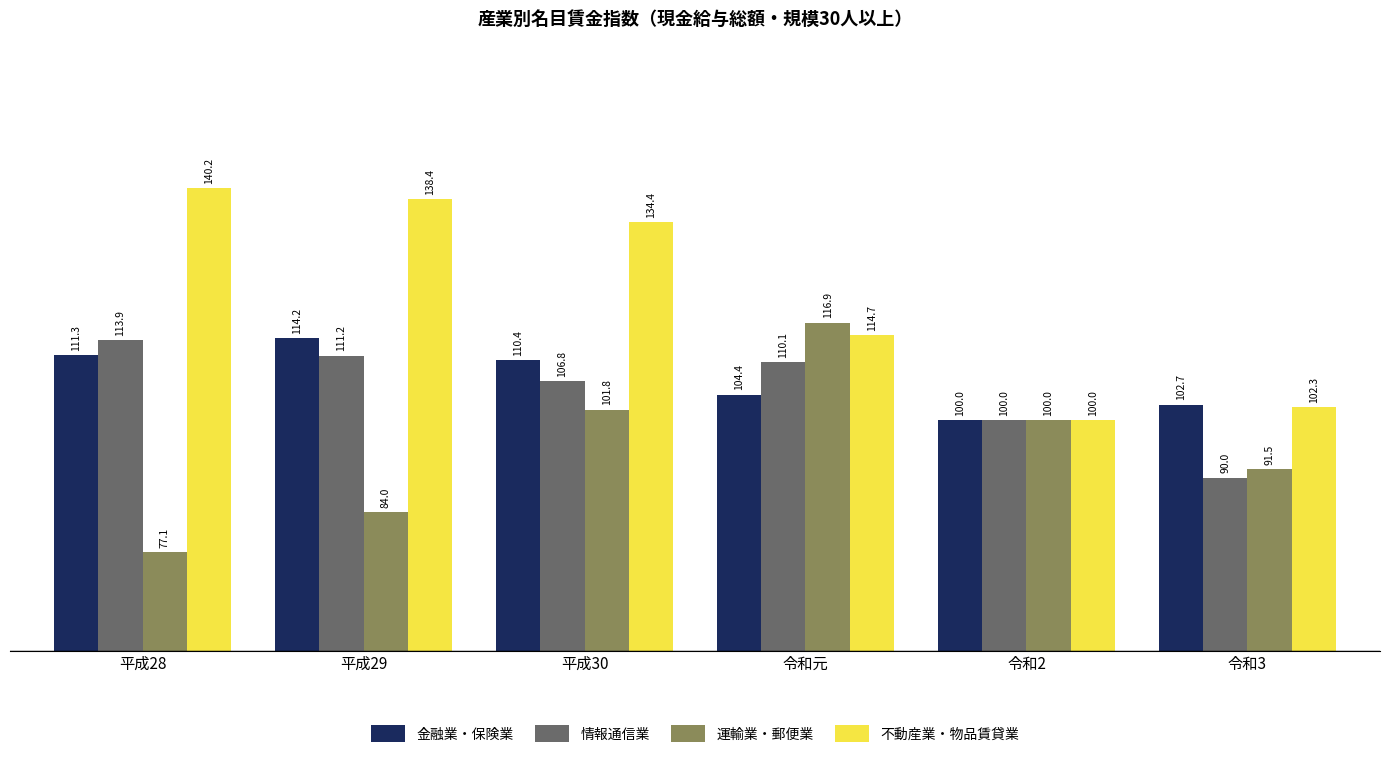

At which category does the chart reach its minimum across all series?

平成28